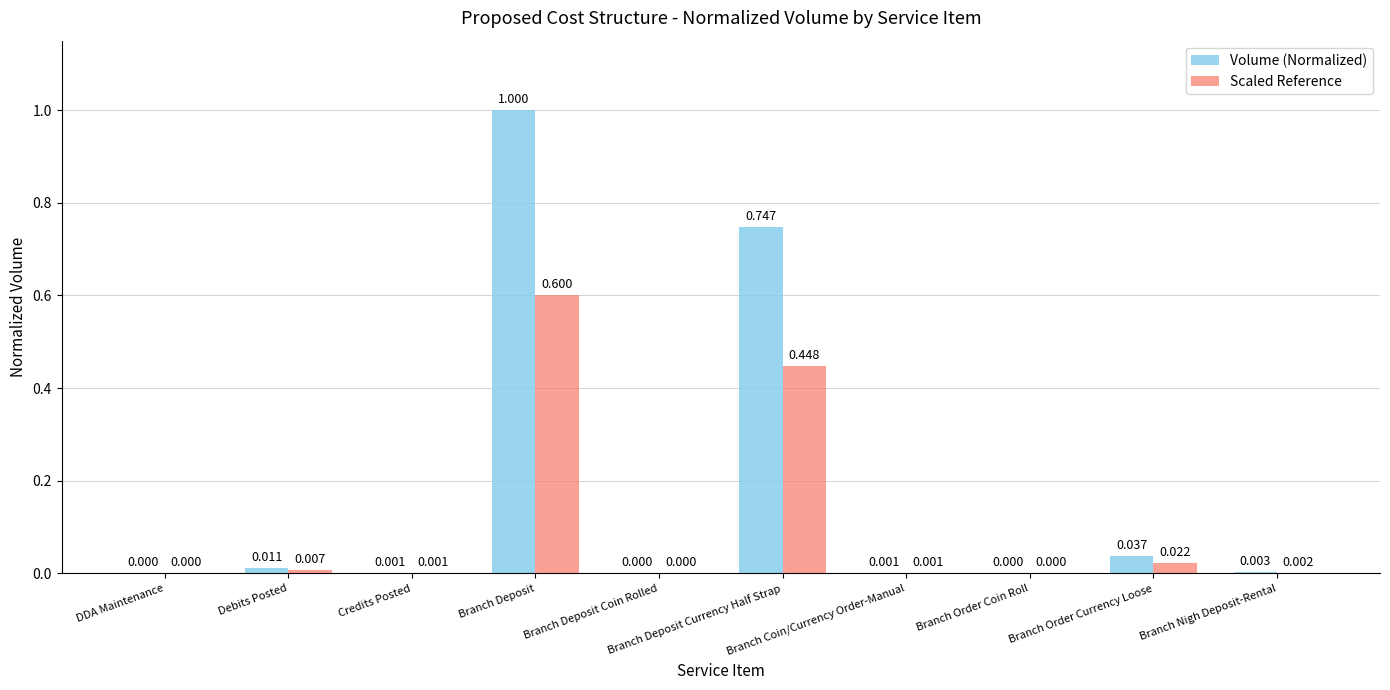

Which series has the largest total across all categories?

Volume (Normalized)